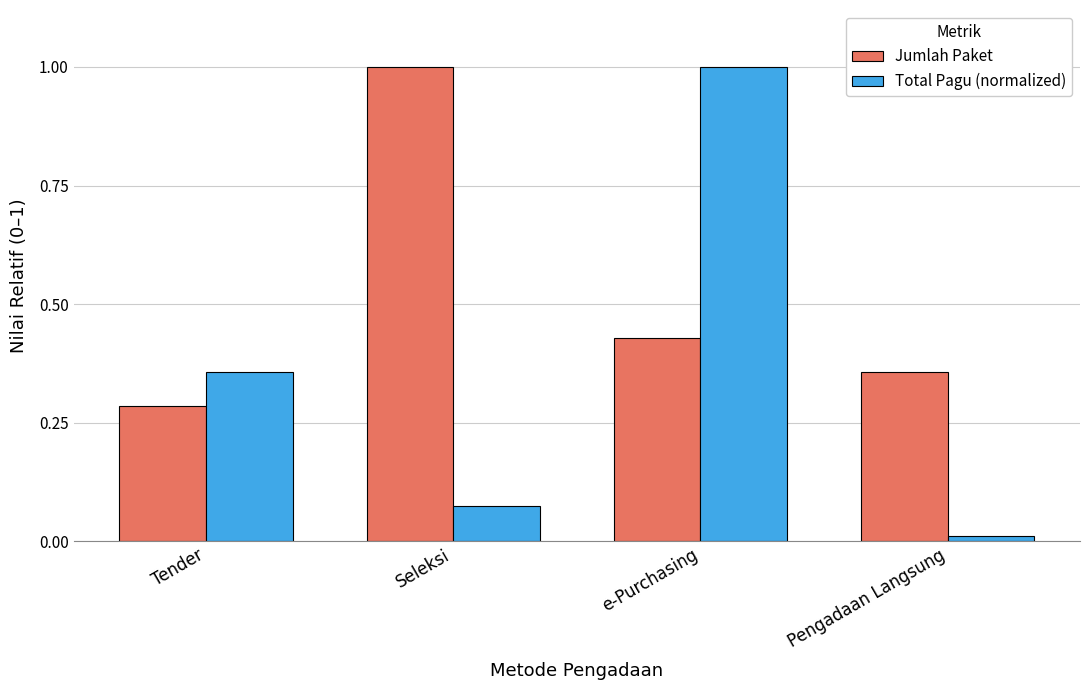

At how many categories does at least one series exceed 0?

4